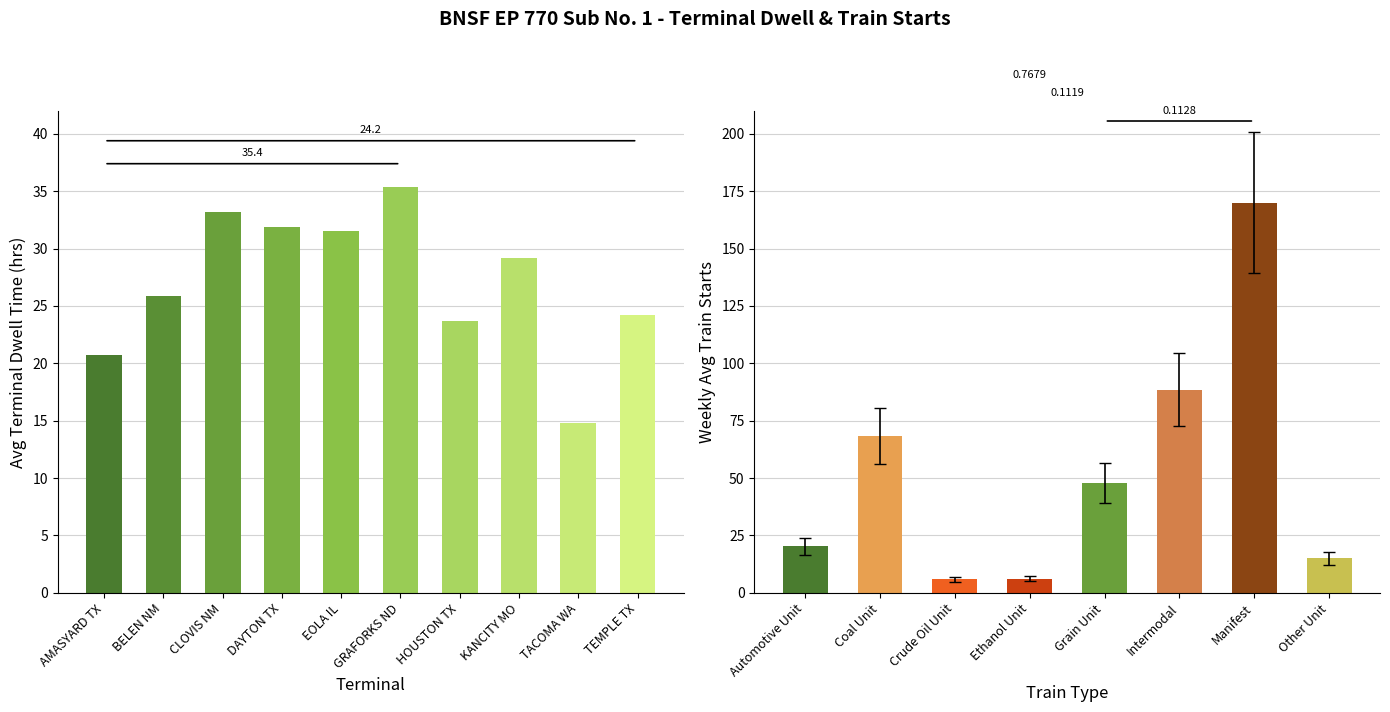

What is the difference between the maximum and minimum values?

20.6